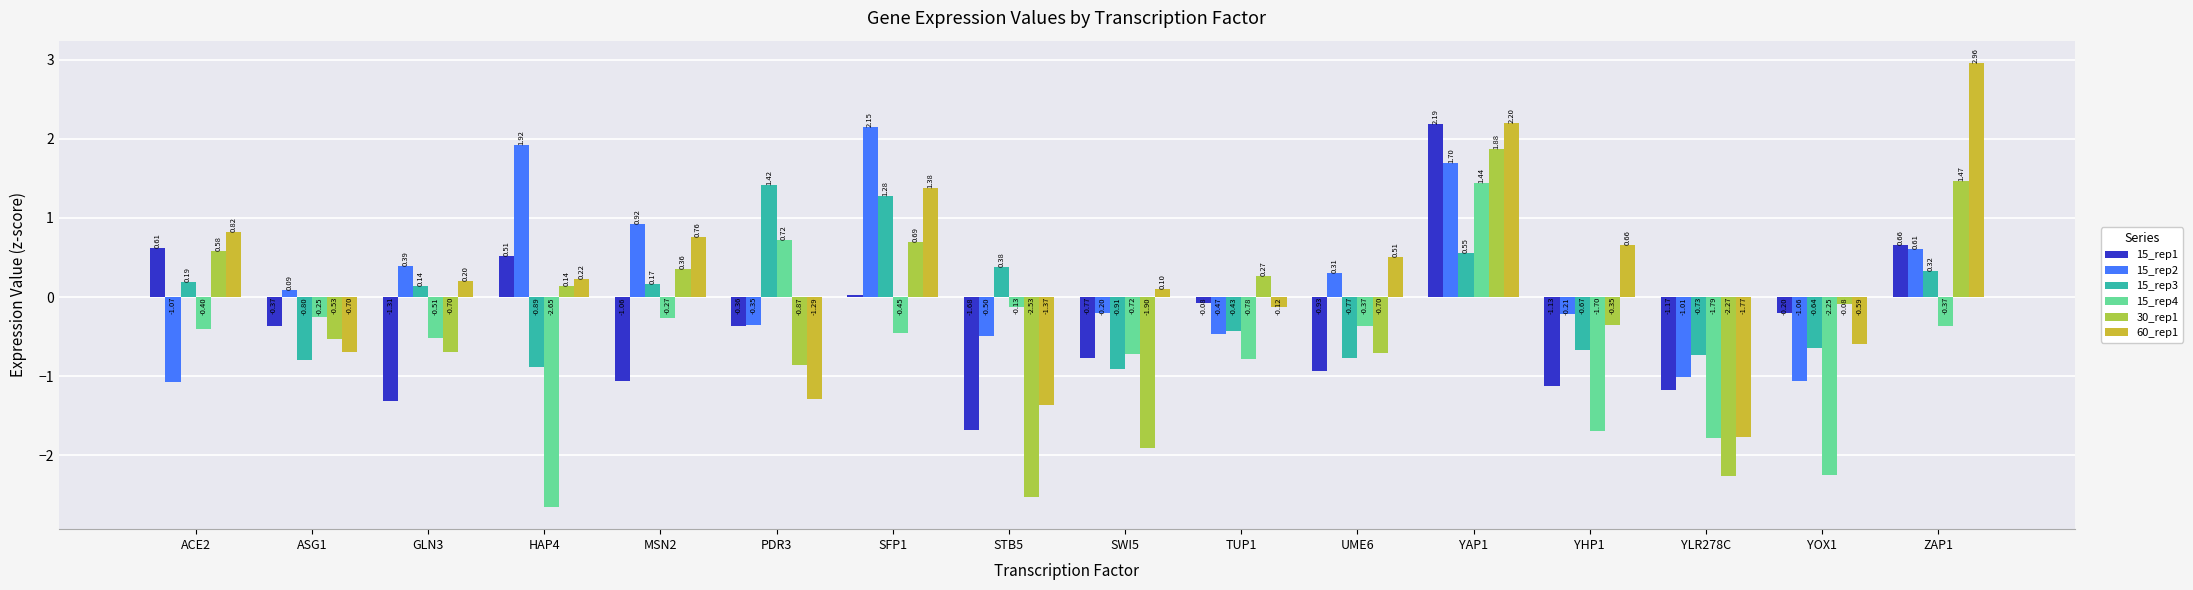

Which series has the largest range (max minus min)?

60_rep1